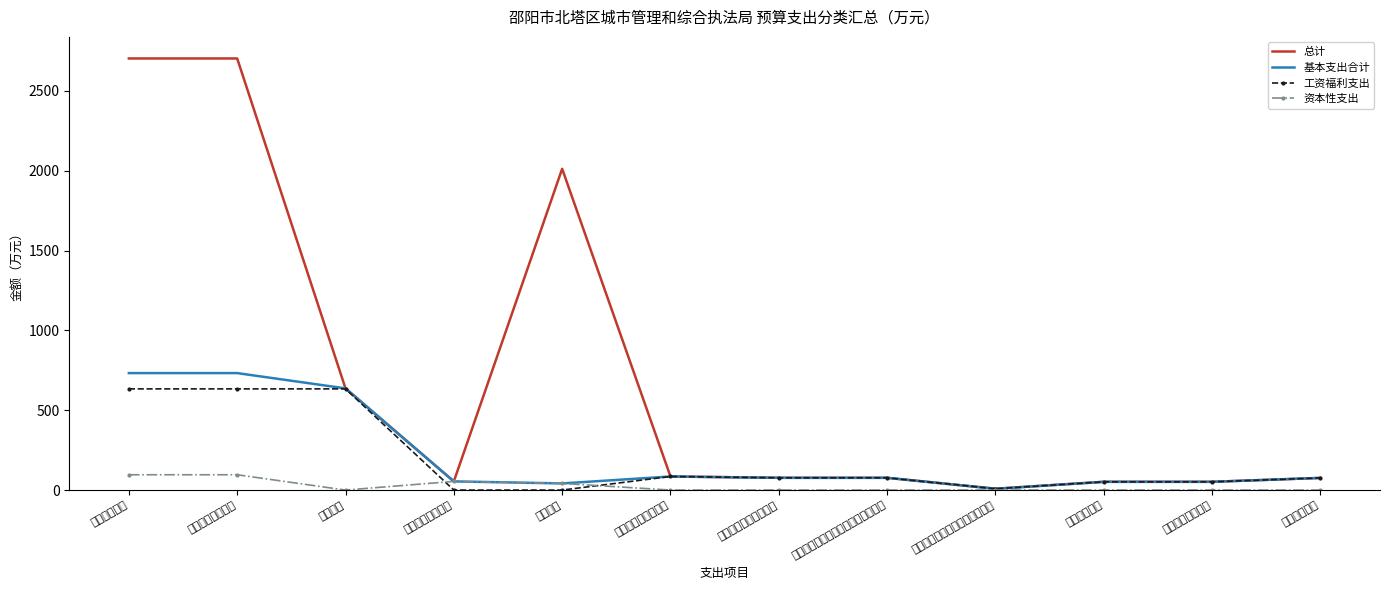

The 资本性支出 series shows 95.9 at 城乡社区支出. True or false?

True